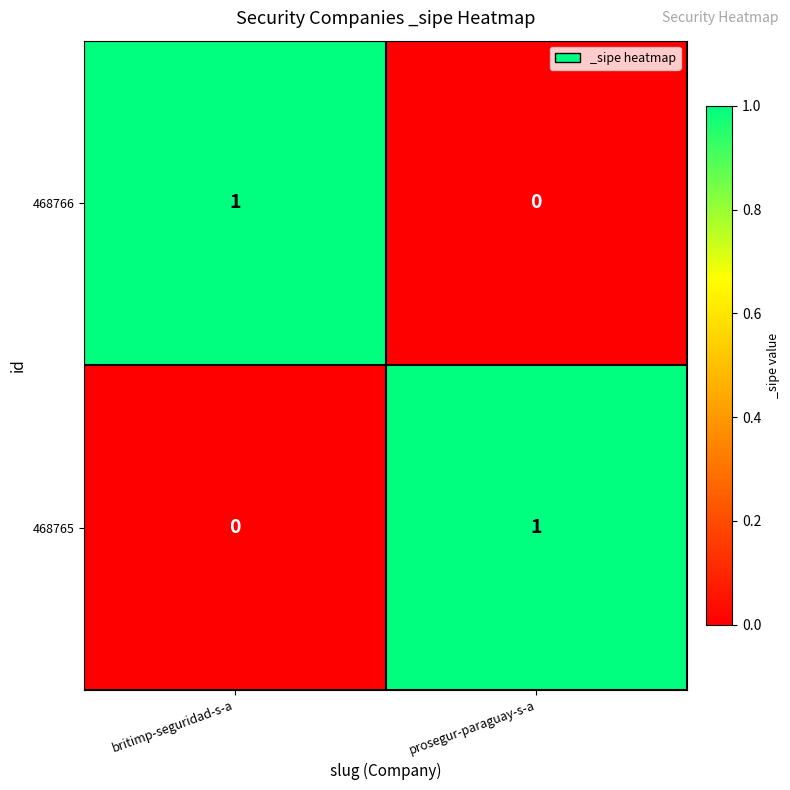

At which label does 468766 reach its minimum?

prosegur-paraguay-s-a